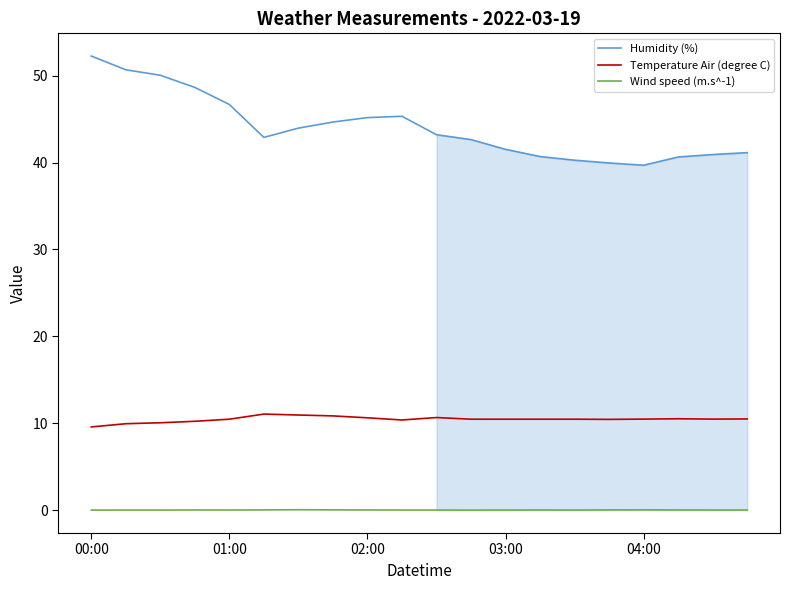

What are all the series names shown in the legend?

Humidity (%), Temperature Air (degree C), Wind speed (m.s^-1)